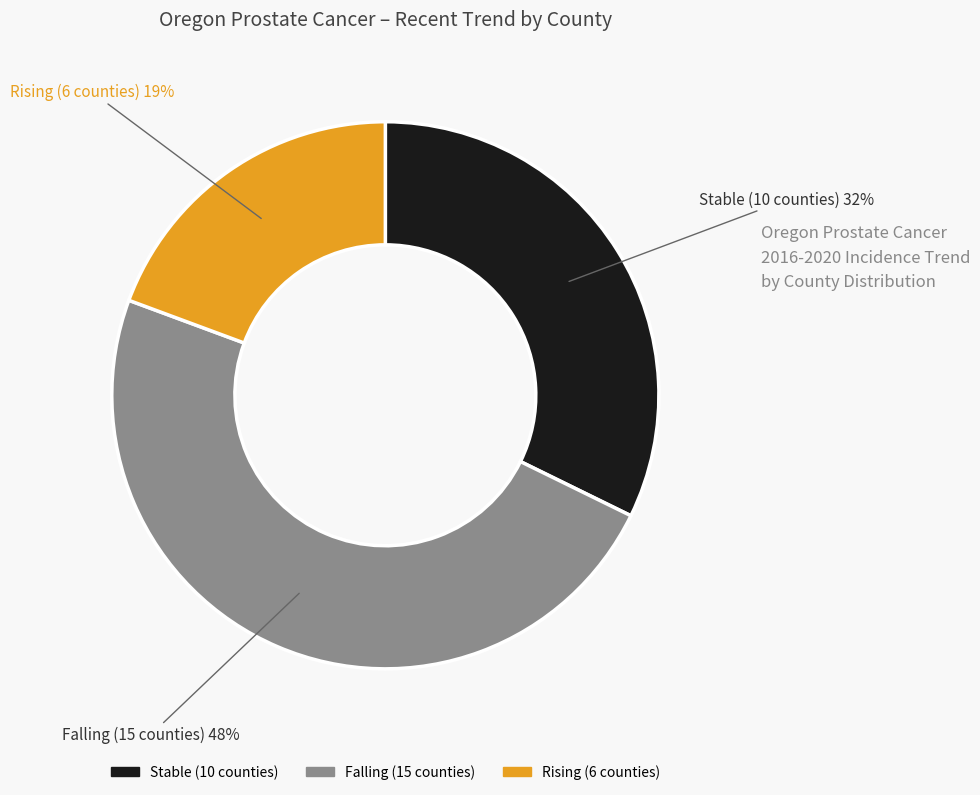

What is the ratio of the value at Stable (10 counties) to the value at Rising (6 counties)?

1.7